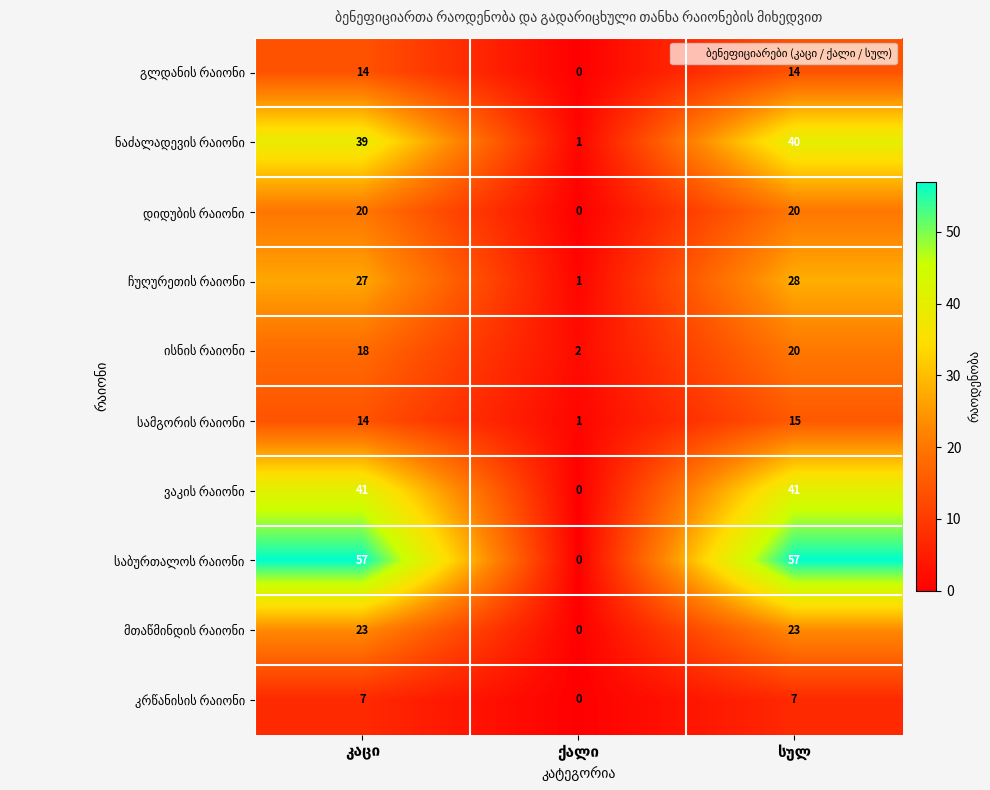

Which series changed the most between კაცი and ქალი?

საბურთალოს რაიონი